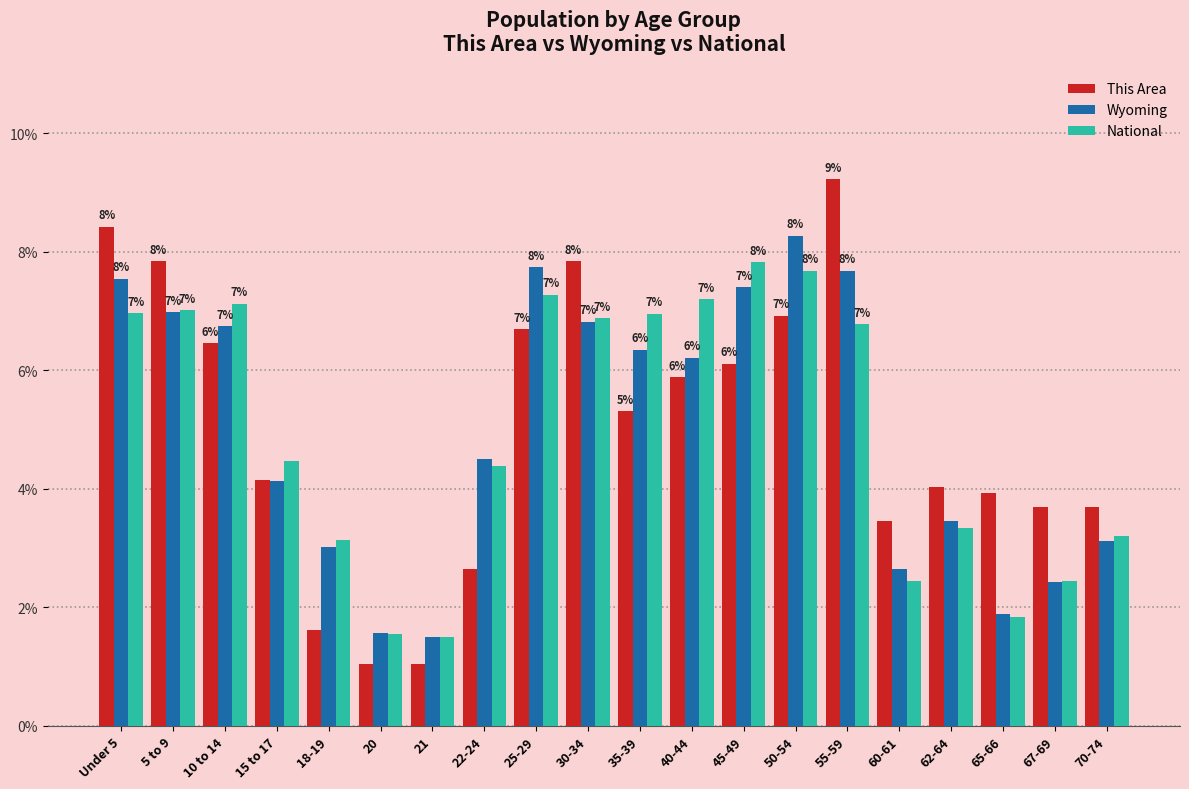

What value does the This Area series have at 62-64?

4.0